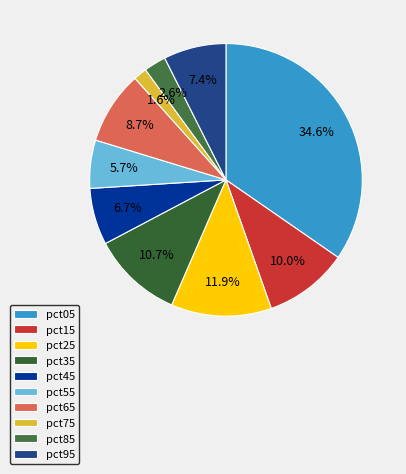

Between pct65 and pct05, which is larger?

pct05